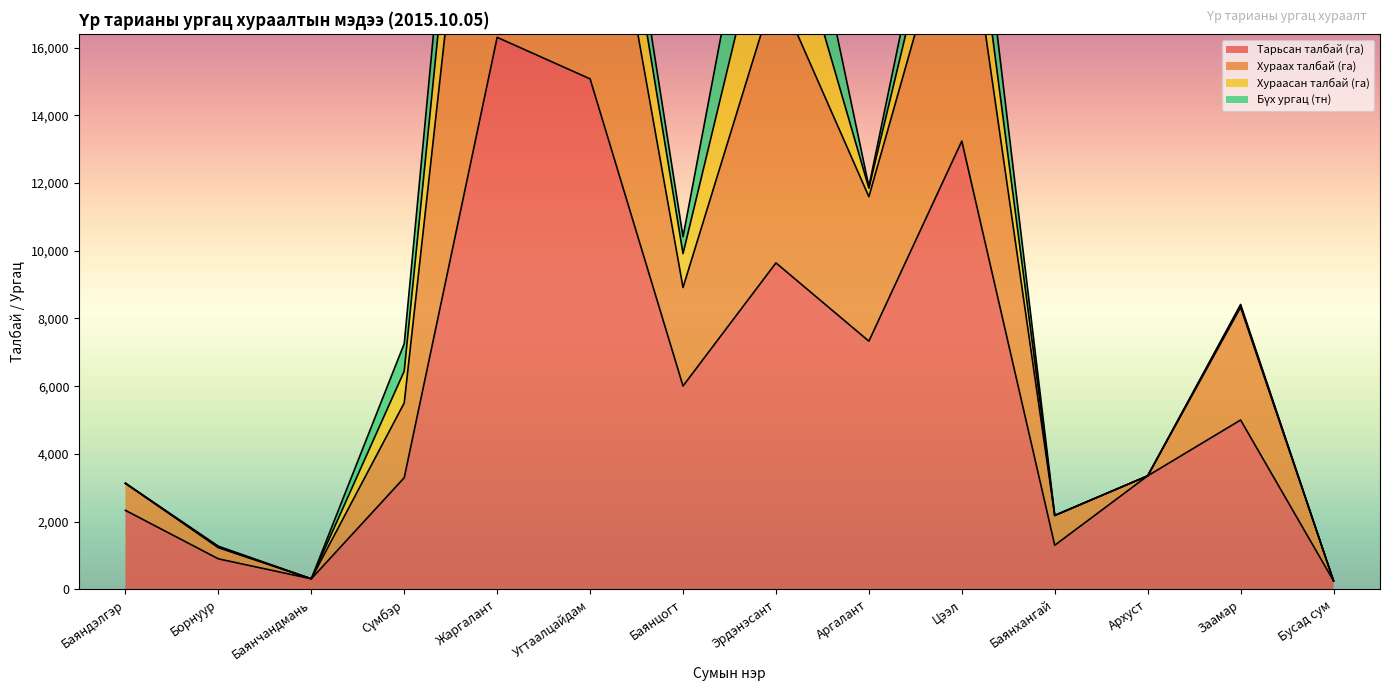

What is the minimum value for Тарьсан талбай (га)?

248